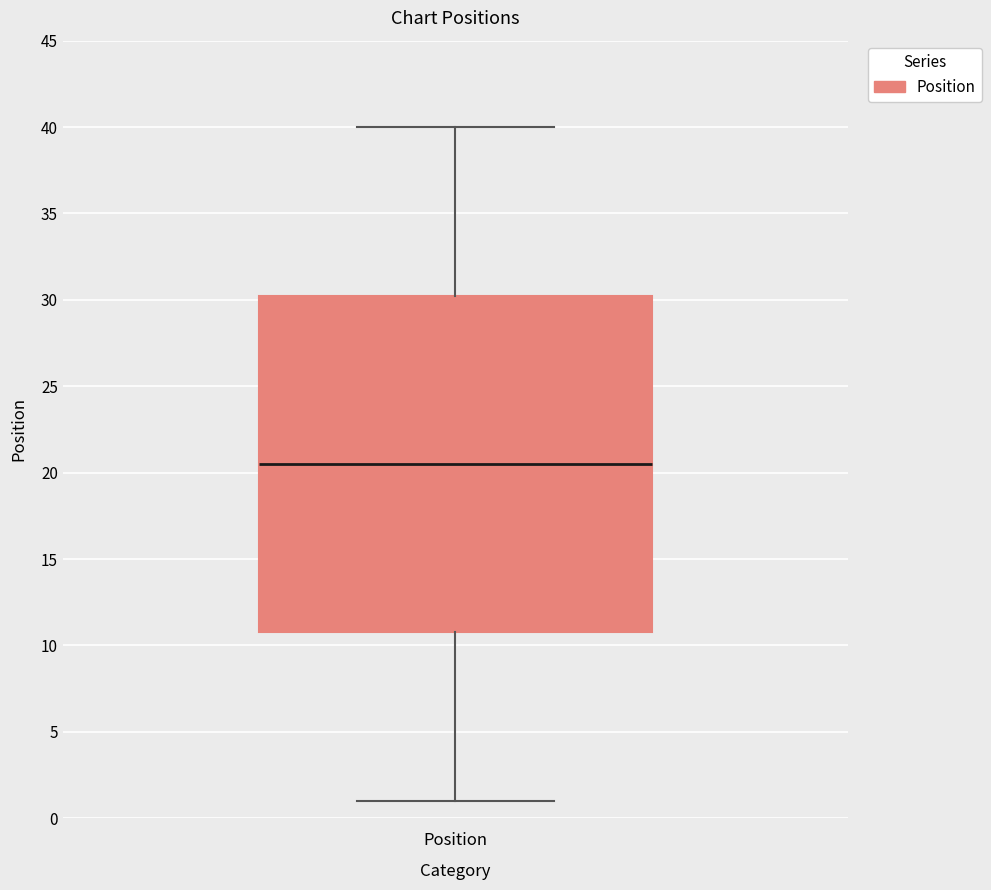

Read this box plot against the y-axis: the position of the median line, the range covered by the box, and the ends of both whiskers. The values are not printed on the chart, so give them approximately, as read against the axis.

median 20.5, box 11.0 to 30.5, whiskers 1.0 to 40.0